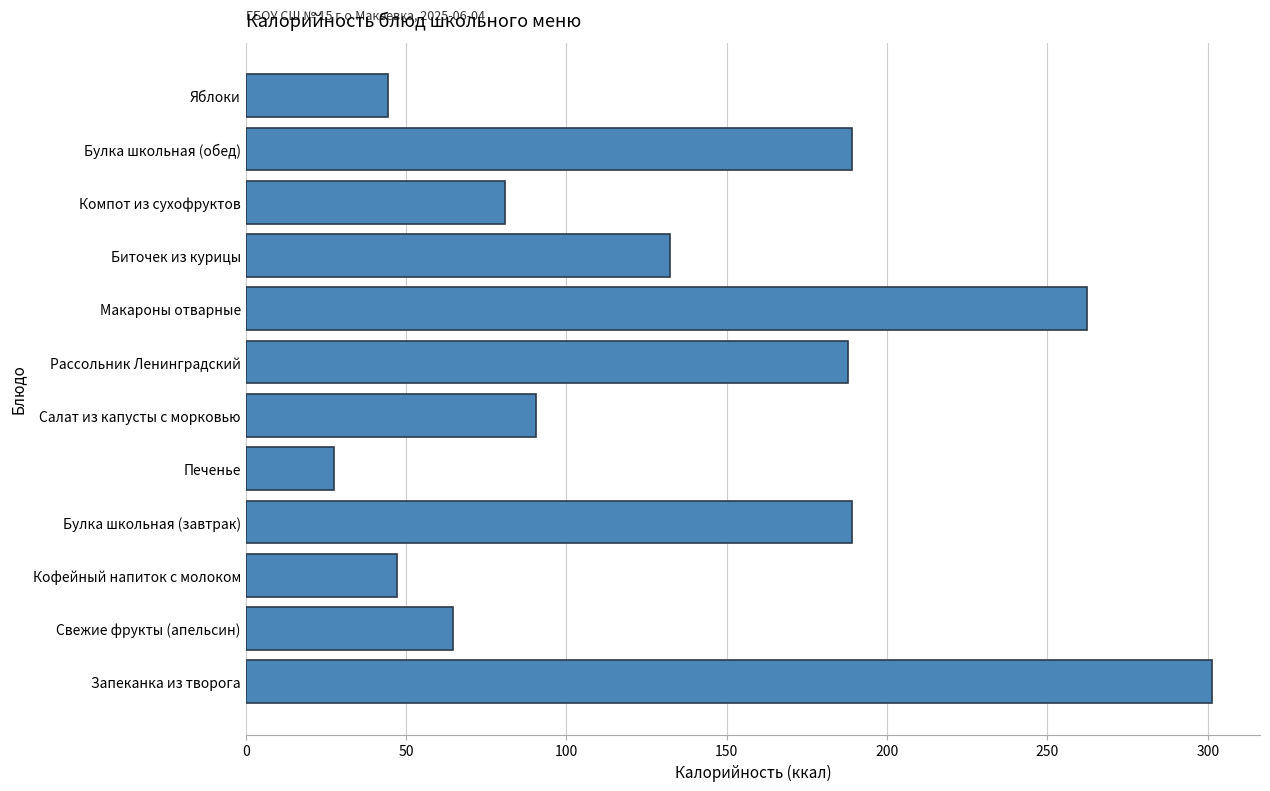

How many bars are there in total?

12